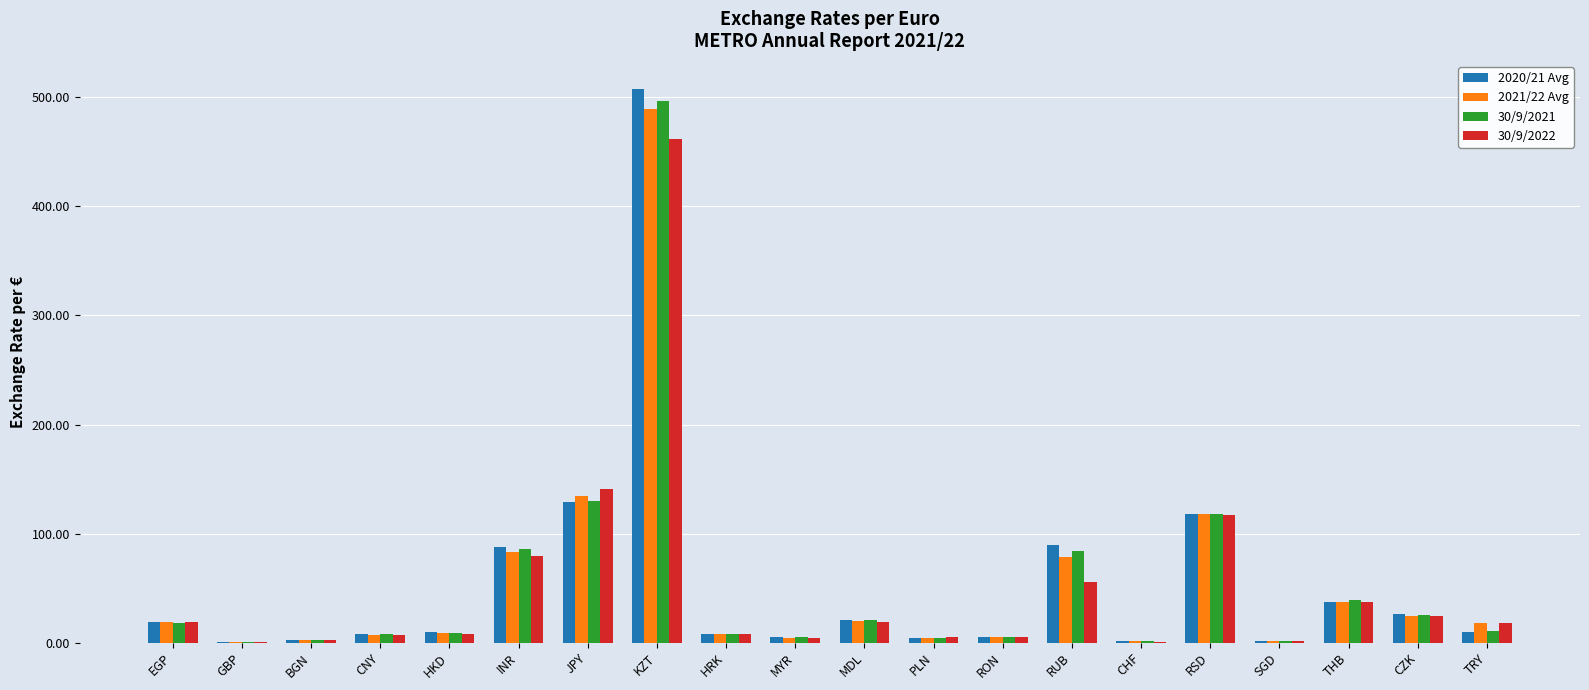

Is it true that 30/9/2022 equals 2.0 at BGN?

True